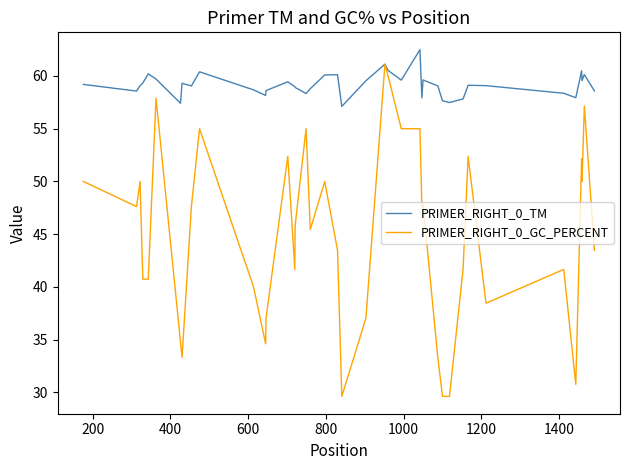

Which series has the largest range (max minus min)?

PRIMER_RIGHT_0_GC_PERCENT